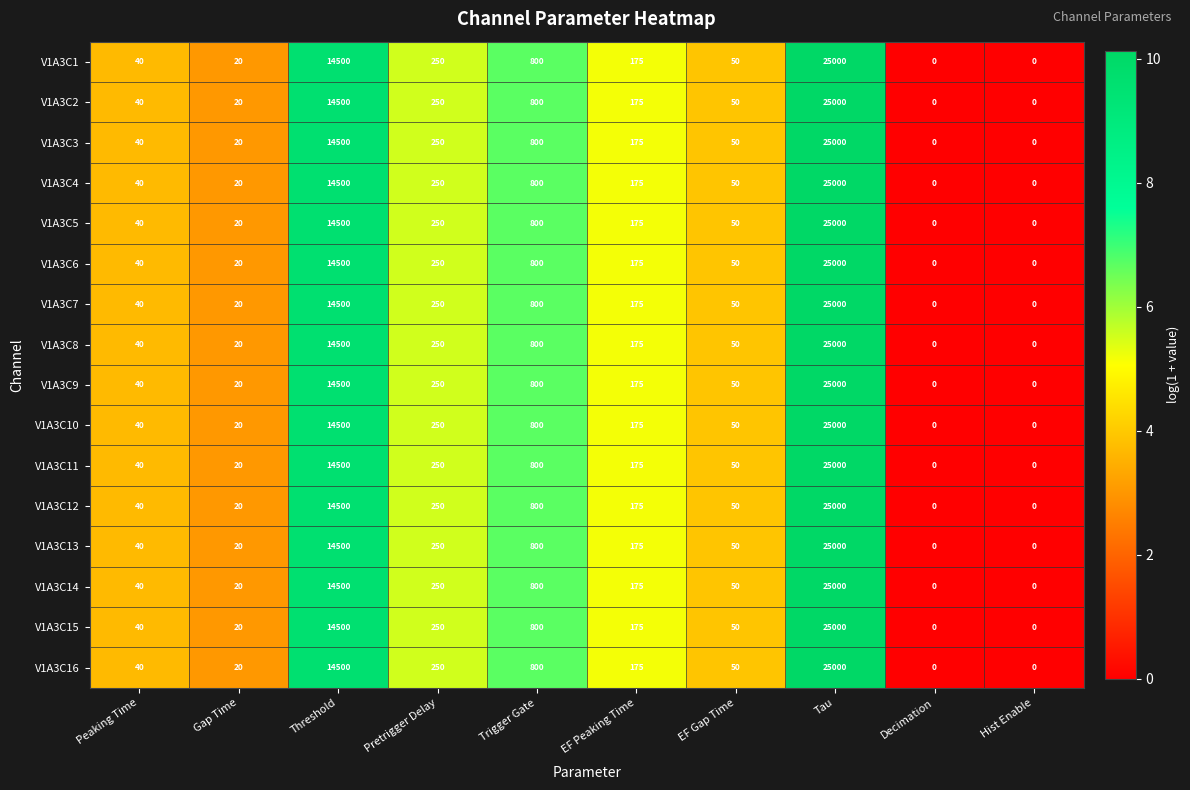

What is the total value across all series at Pretrigger Delay?

4000